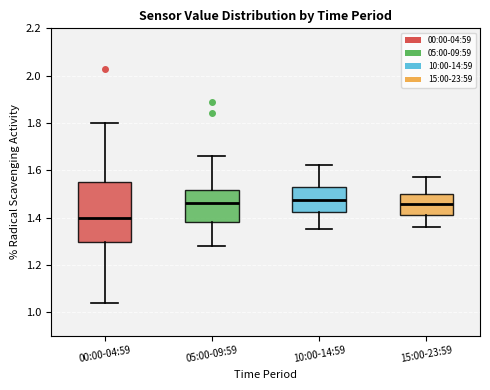

Where is the upper edge of the box for 00:00-04:59 on the y-axis? The values are not printed on the chart, so give them approximately, as read against the axis.

1.56